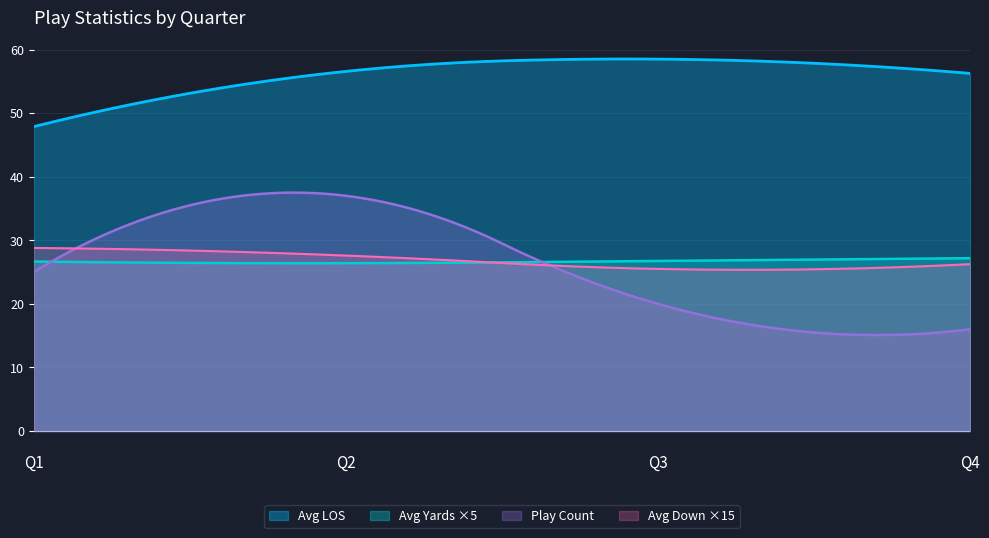

Which series has the largest range (max minus min)?

Play Count